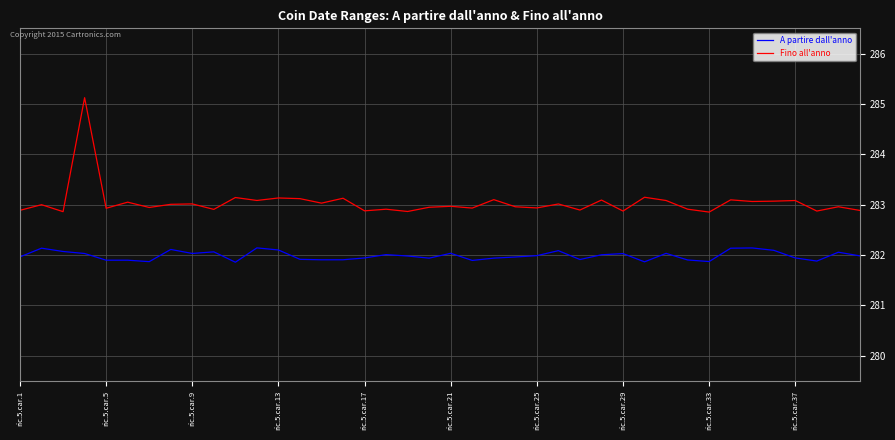

Rank the series by their average value, from highest to lowest.

Fino all'anno, A partire dall'anno